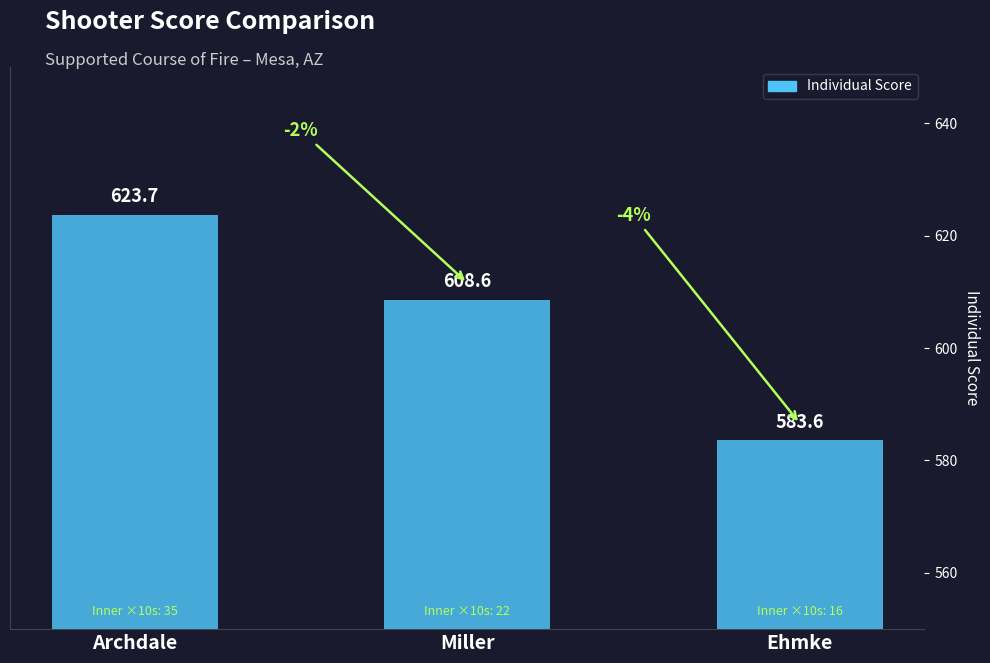

True or false: Individual Score has a value of 583.6 at Ehmke.

True